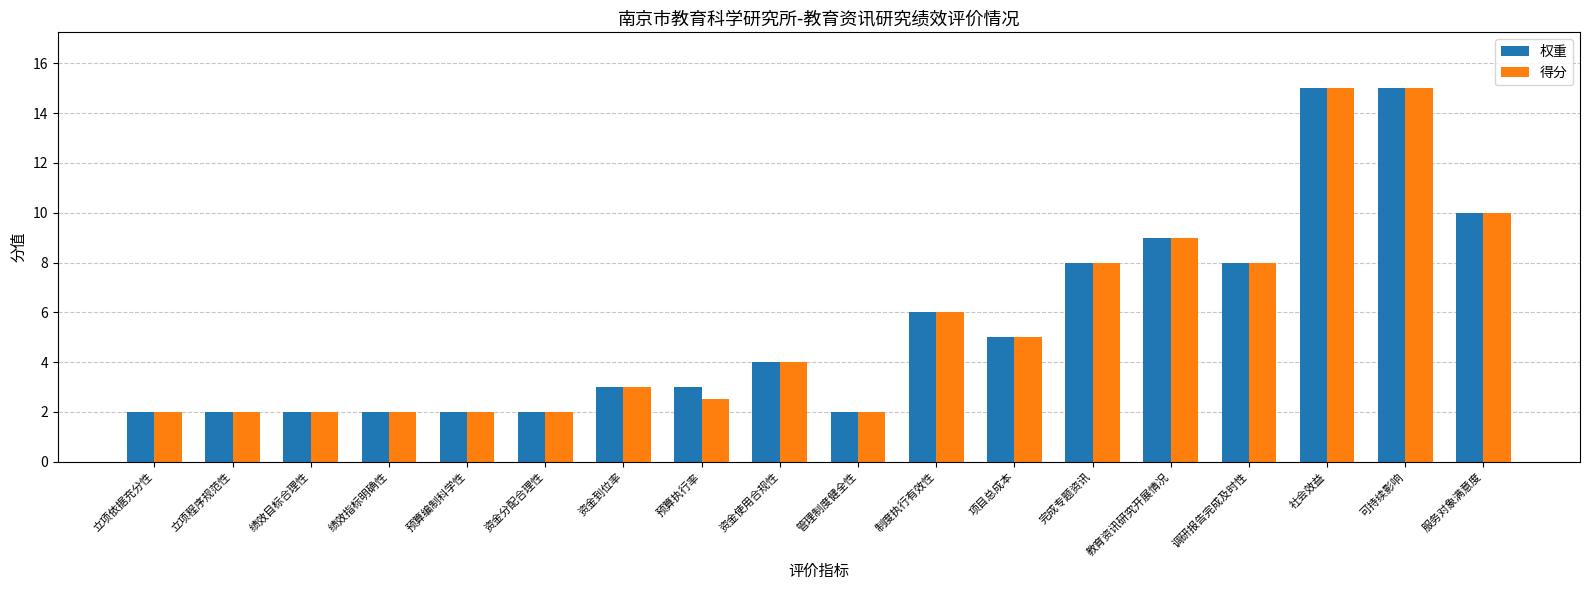

What is the average value of the 得分 series?

5.5